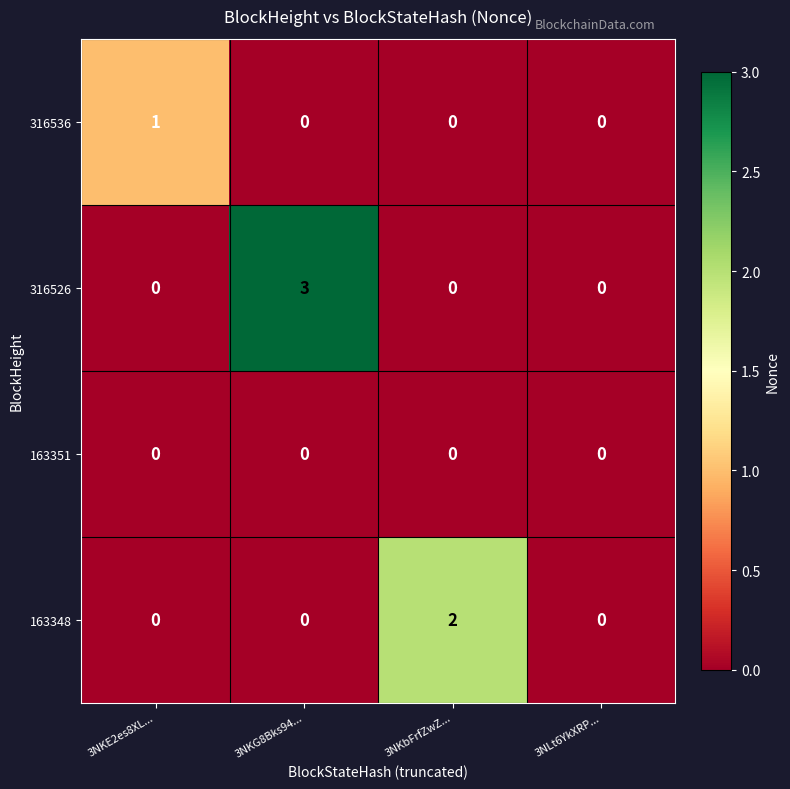

Rank the series by their average value, from highest to lowest.

316526, 163348, 316536, 163351